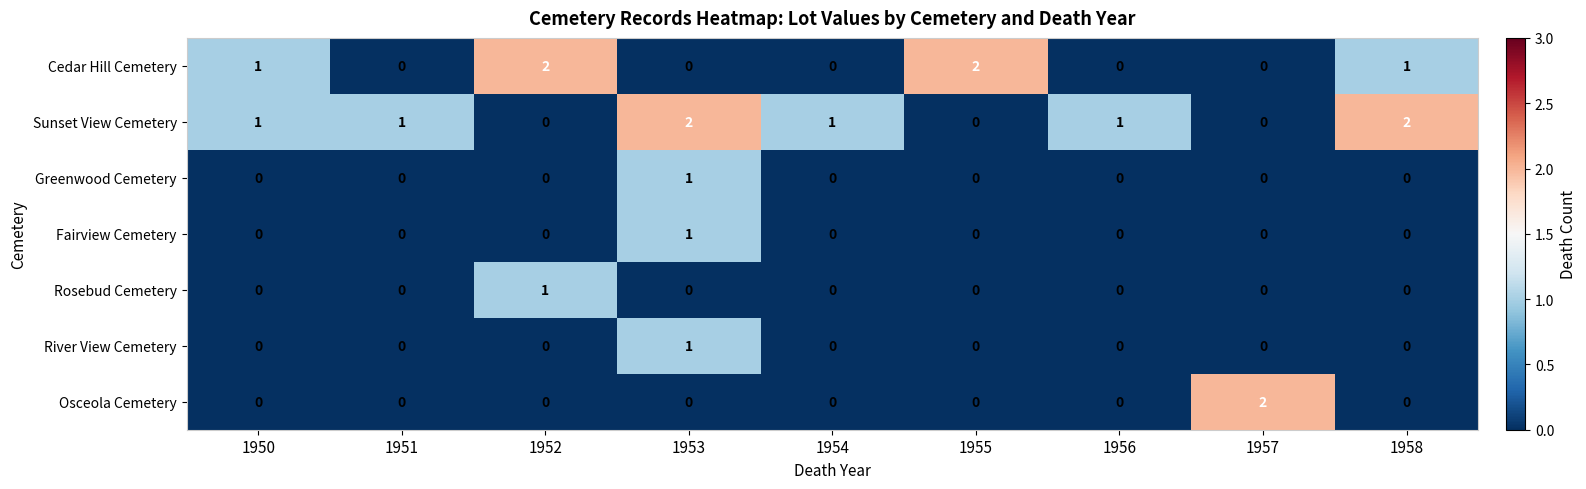

Count the Rosebud Cemetery values in the range 0 to 1.

9